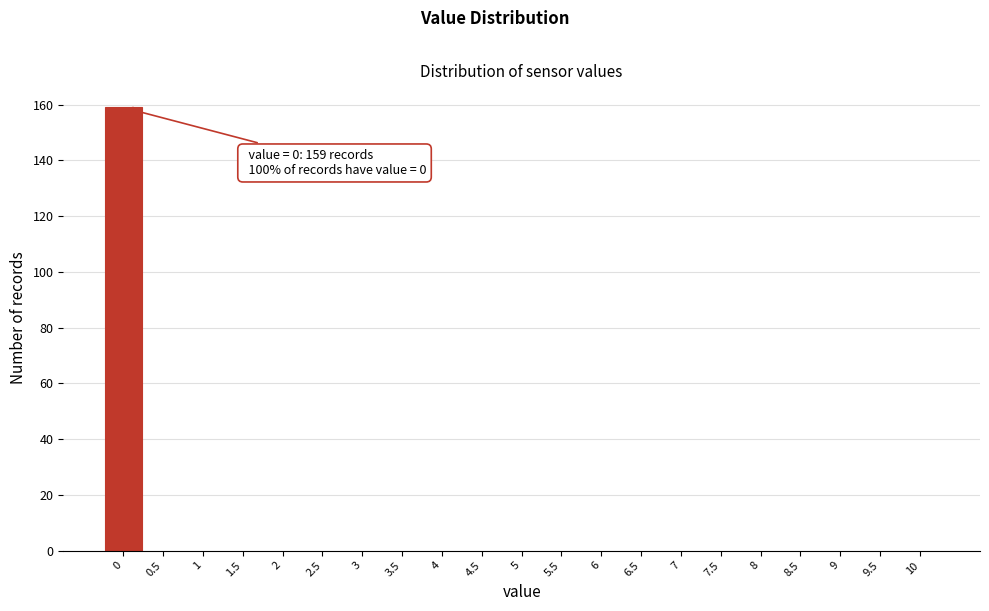

Over which range of the x-axis is the bar tallest?

-0.25 to 0.25